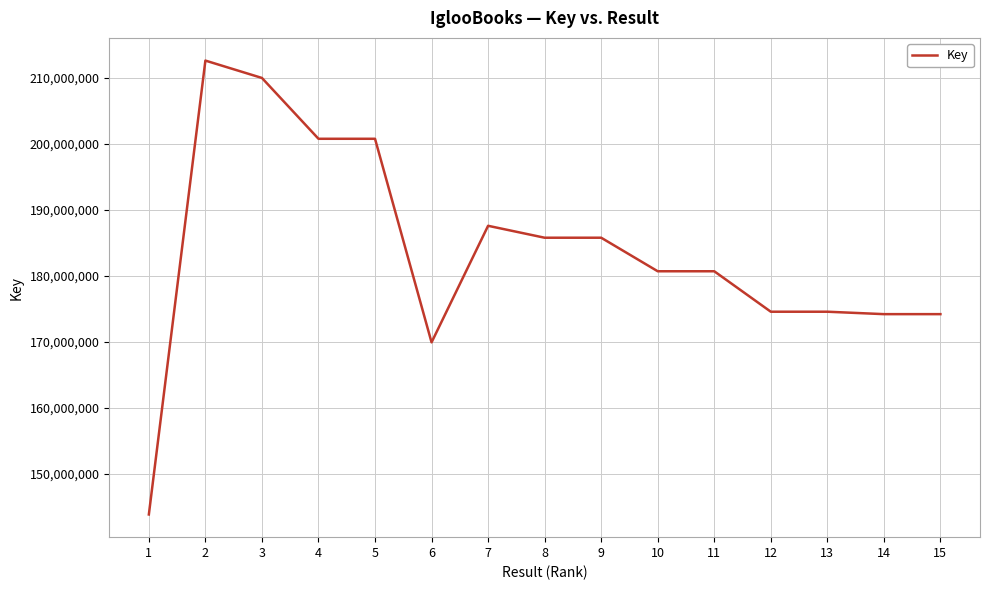

Approximately how many times larger is the value at 13 compared to 10?

1.0